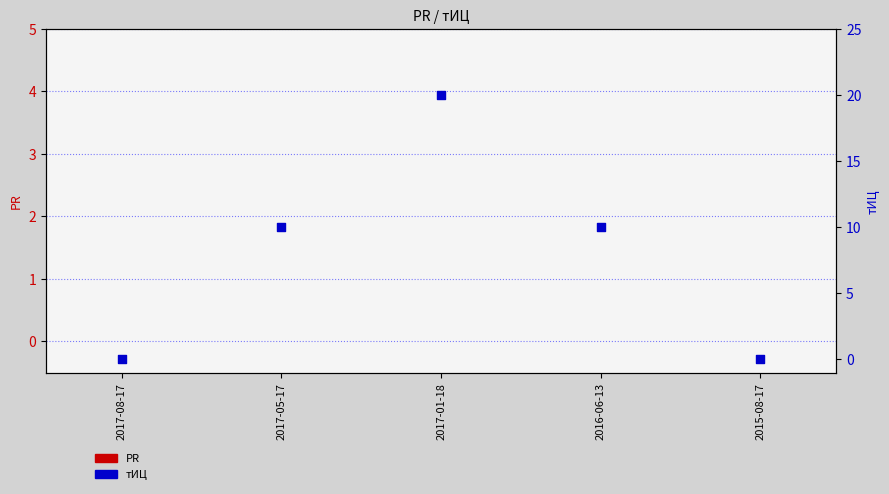

Is the value of PR at 2017-01-18 greater than the value of тИЦ at 2017-08-17?

No